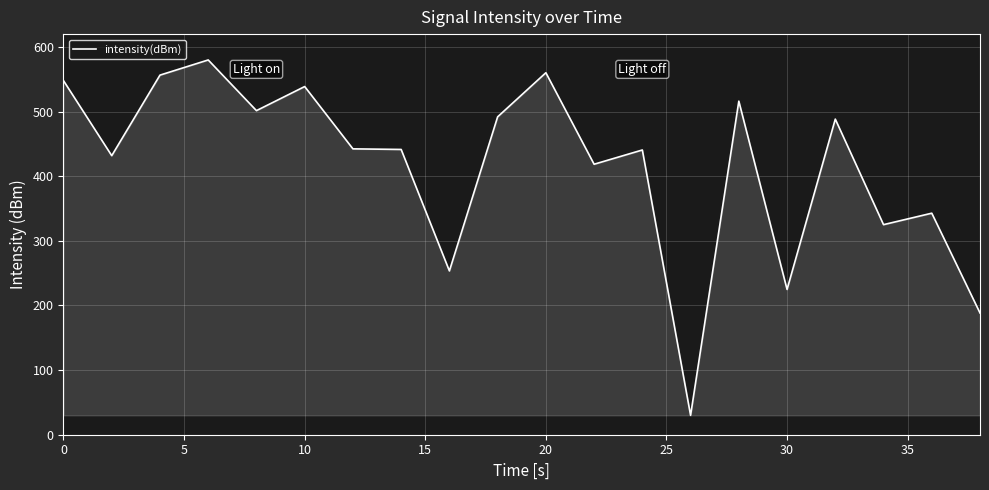

What is the maximum value shown in the chart?

580.0